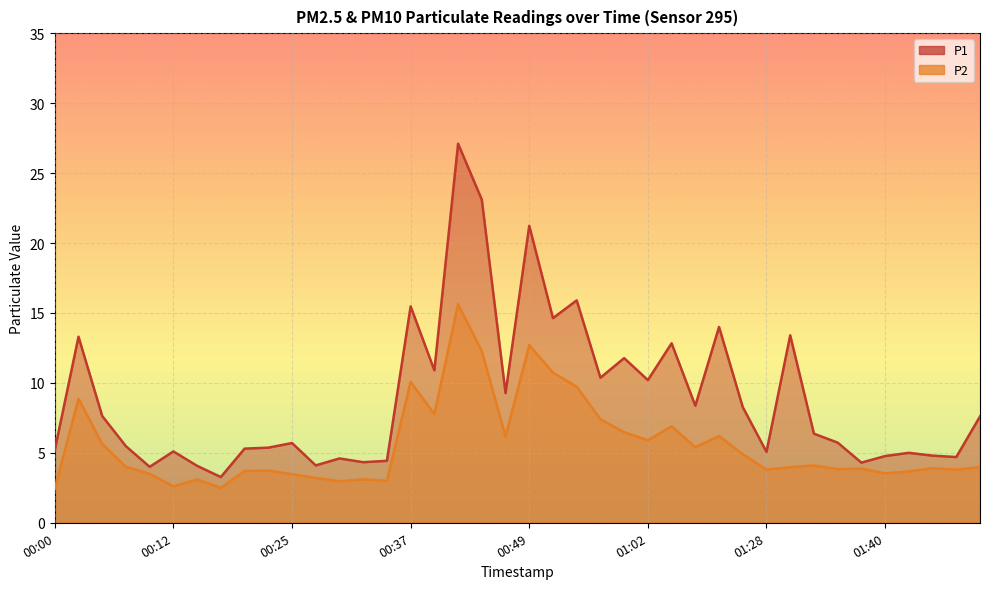

Reading left to right, list all the values displayed in this chart.

P1: 5.2	13.3	7.6	5.5	4.0	5.1	4.1	3.3	5.3	5.4	5.7	4.1	4.6	4.3	4.4	15.5	10.9	27.1	23.1	9.3	21.2	14.6	15.9	10.4	11.8	10.2	12.8	8.4	14.0	8.3	5.1	13.4	6.4	5.7	4.3	4.8	5.0	4.8	4.7	7.6
P2: 2.4	8.9	5.6	4.0	3.5	2.6	3.1	2.5	3.7	3.7	3.5	3.2	3.0	3.1	3.0	10.1	7.8	15.6	12.3	6.2	12.7	10.7	9.7	7.4	6.5	5.9	6.9	5.4	6.2	4.9	3.8	4.0	4.1	3.8	3.9	3.5	3.7	3.9	3.8	4.0